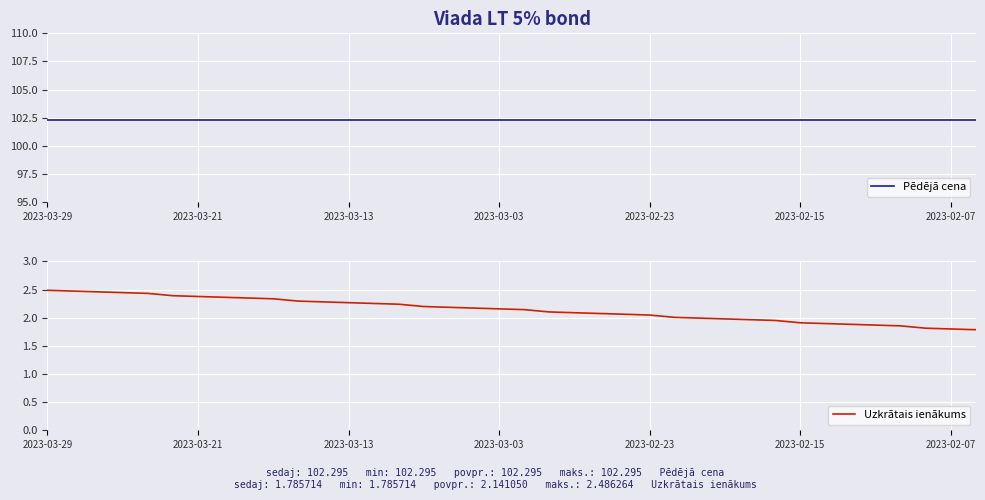

How many data points in Uzkrātais ienākums are above 2?

26